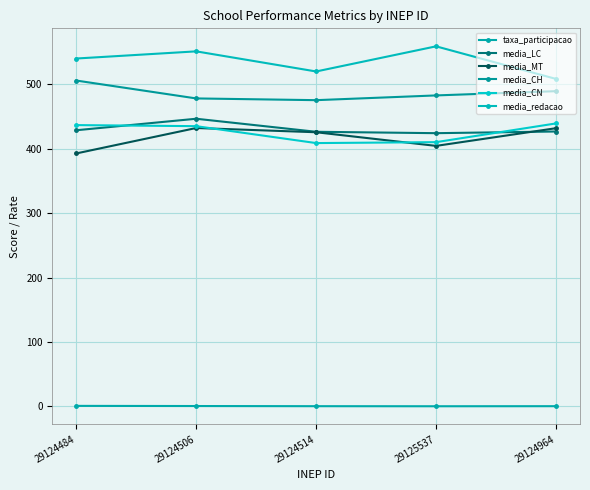

What is the total value across all series at 29124964?

2295.9